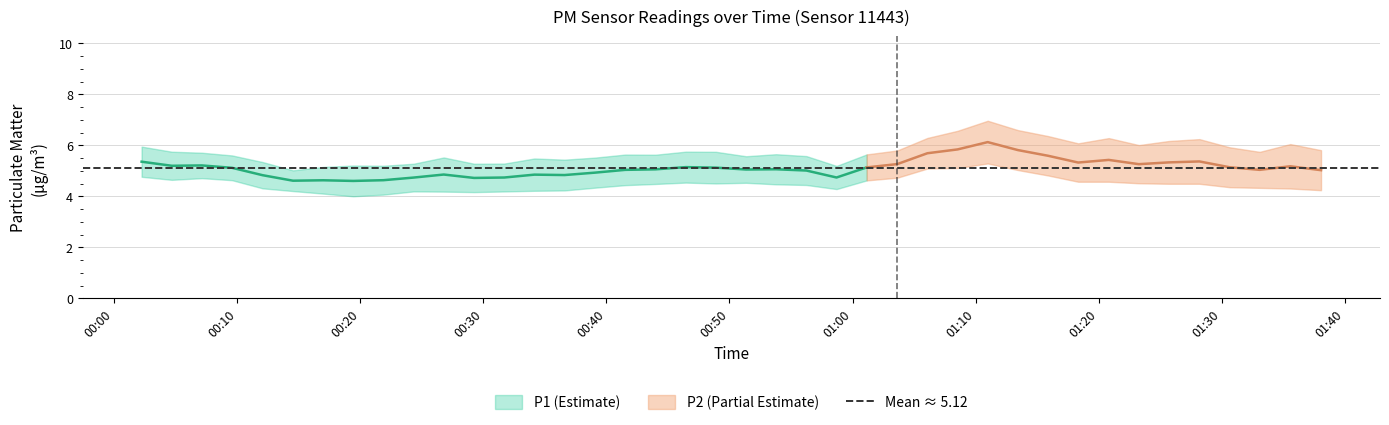

Which has a higher value, 20 or 11?

20